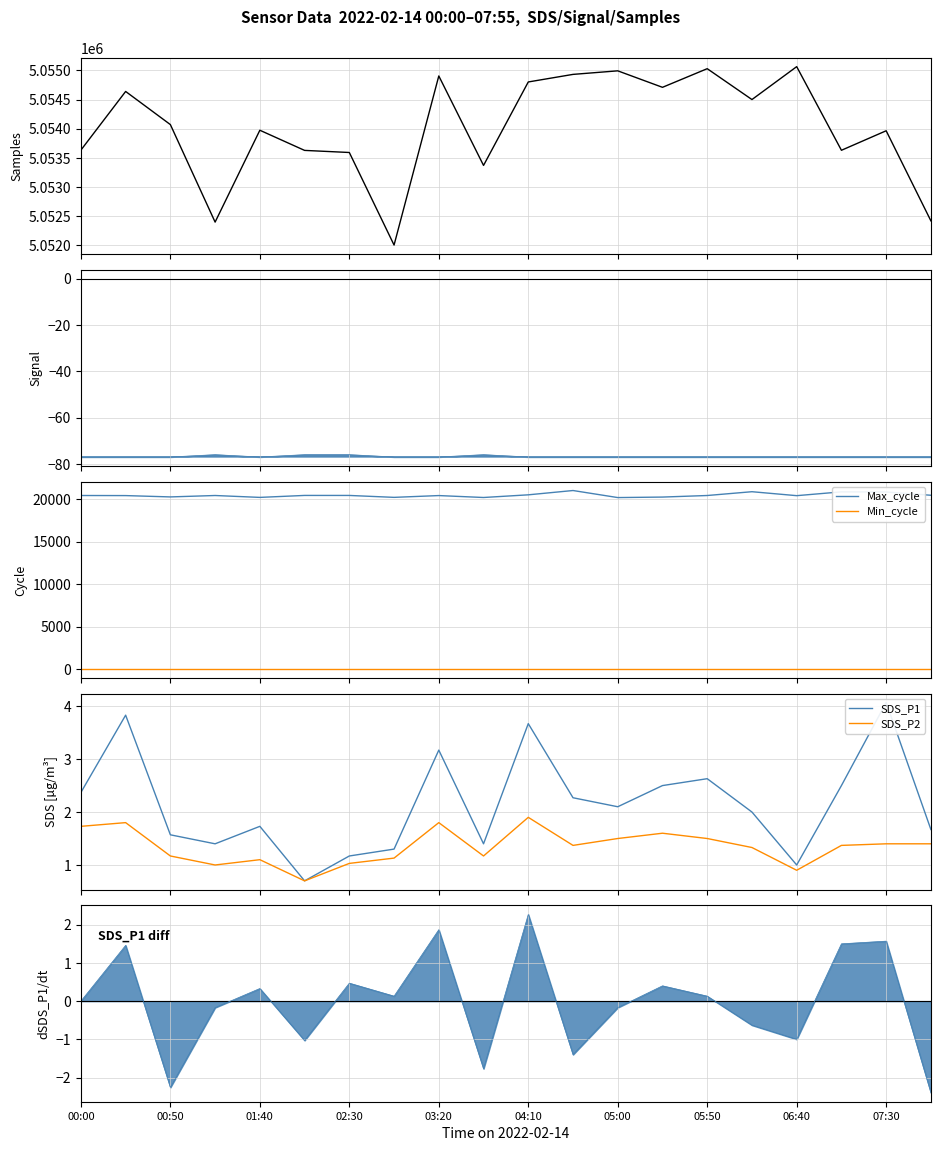

What is the maximum value for Min_cycle?

28.0